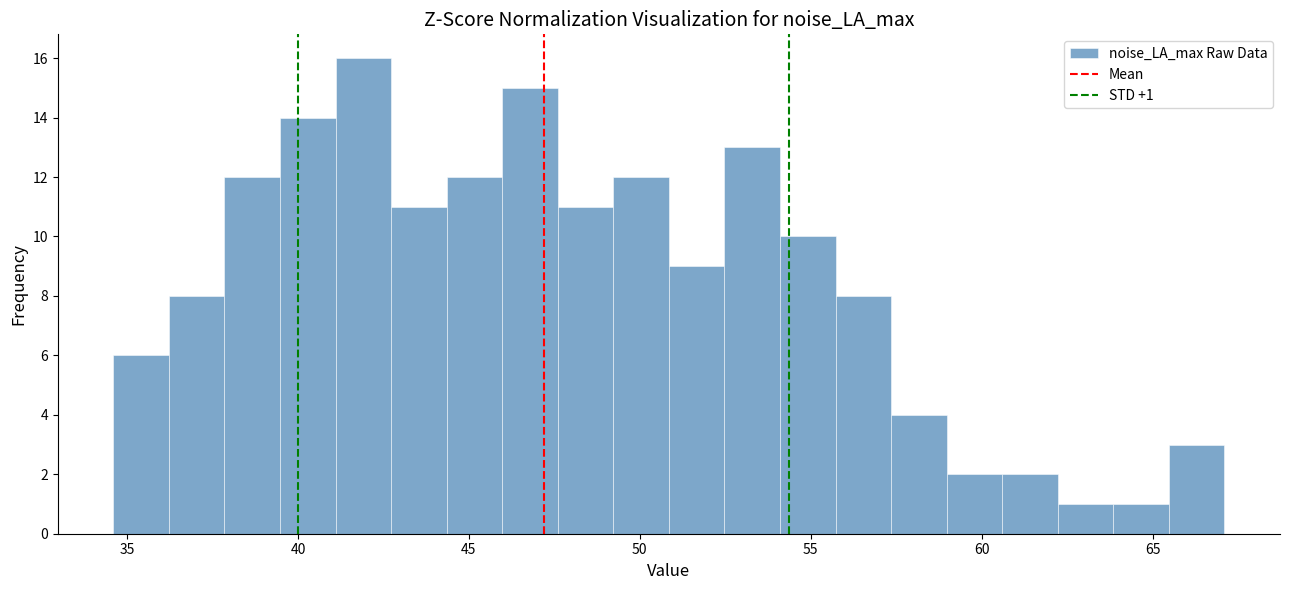

Read against the x-axis, roughly where is the centre of the tallest bar?

42.0